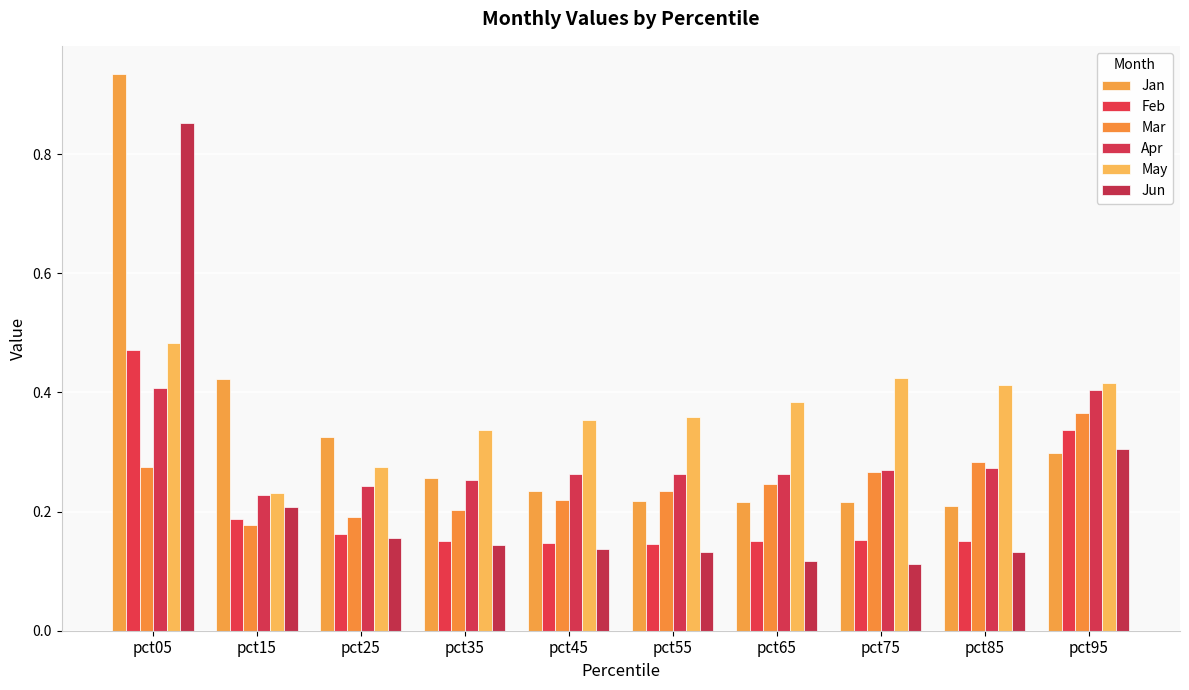

Rank the series at pct85 from lowest to highest value.

Jun, Feb, Jan, Apr, Mar, May